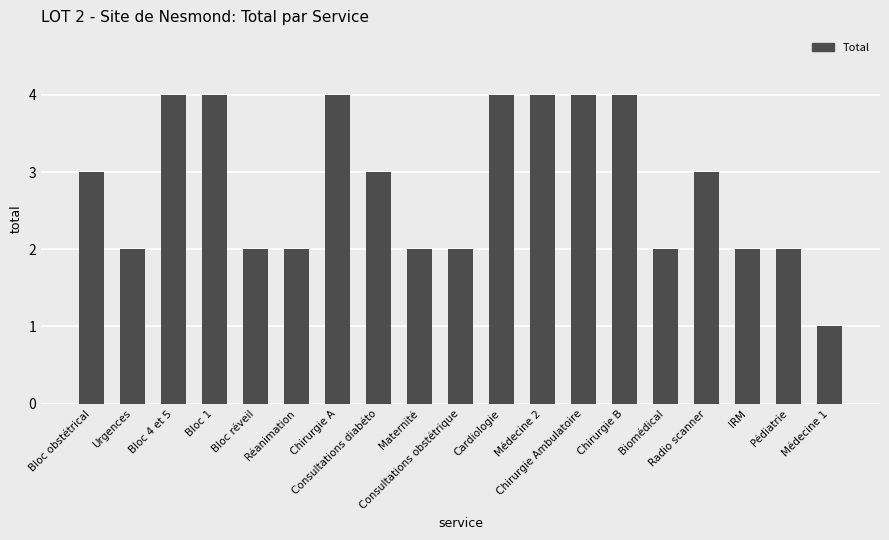

Reading right to left, extract all data points from this chart.

Médecine 1=1	Pédiatrie=2	IRM=2	Radio scanner=3	Biomédical=2	Chirurgie B=4	Chirurgie Ambulatoire=4	Médecine 2=4	Cardiologie=4	Consultations obstétrique=2	Maternité=2	Consultations diabéto=3	Chirurgie A=4	Réanimation=2	Bloc réveil=2	Bloc 1=4	Bloc 4 et 5=4	Urgences=2	Bloc obstétrical=3